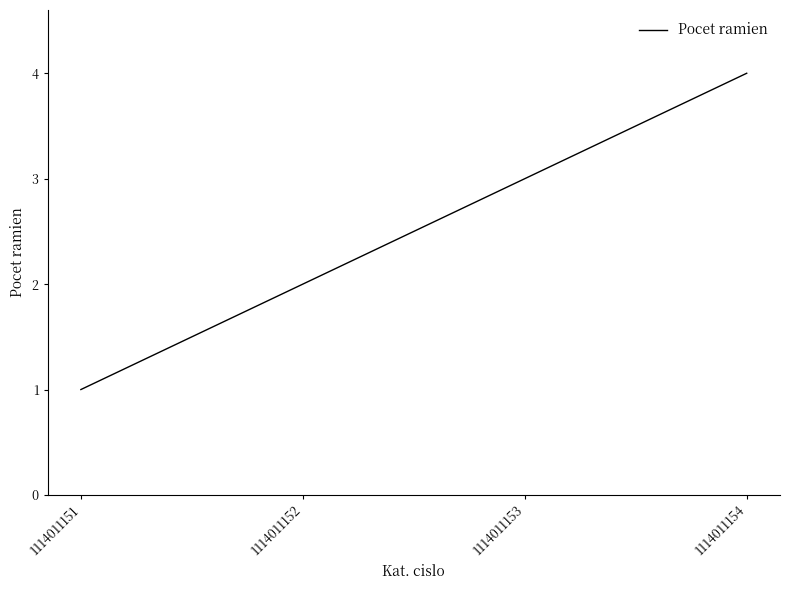

What is the sum of all values?

10